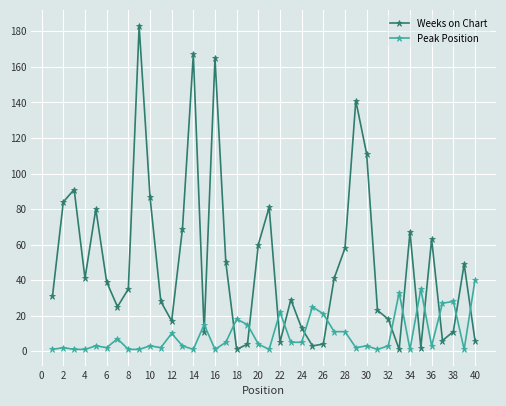

Does the chart have visible grid lines?

Yes